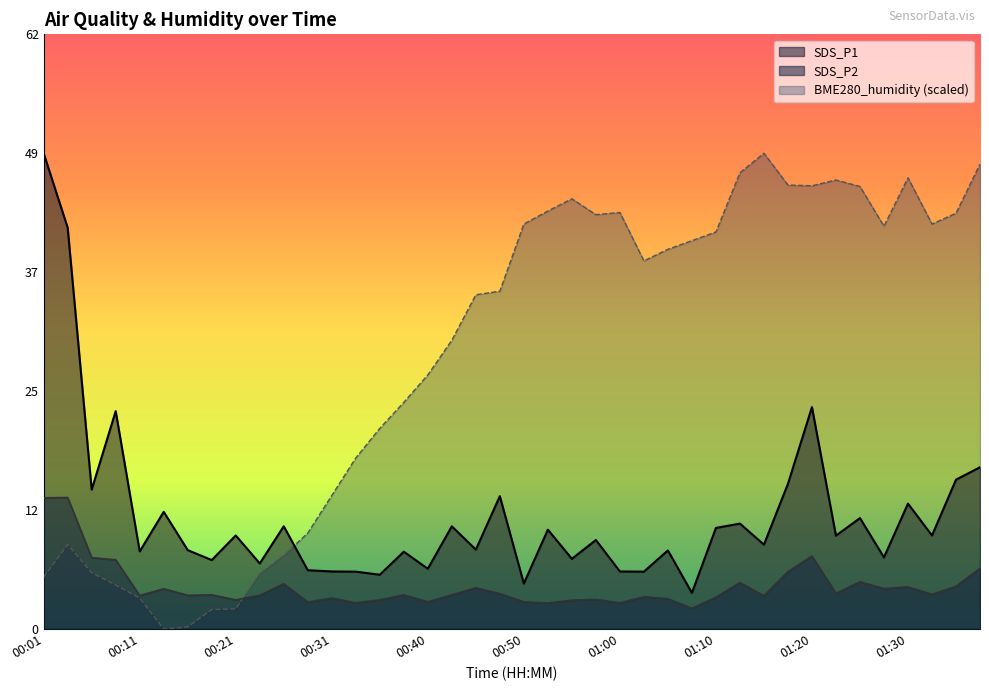

How many intersections are there between BME280_humidity and SDS_P1?

1